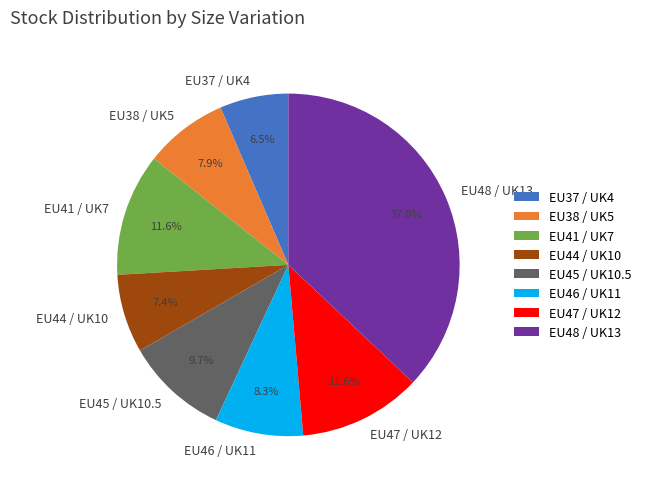

Do EU48 / UK13 and EU44 / UK10 together represent more than half of the pie?

No